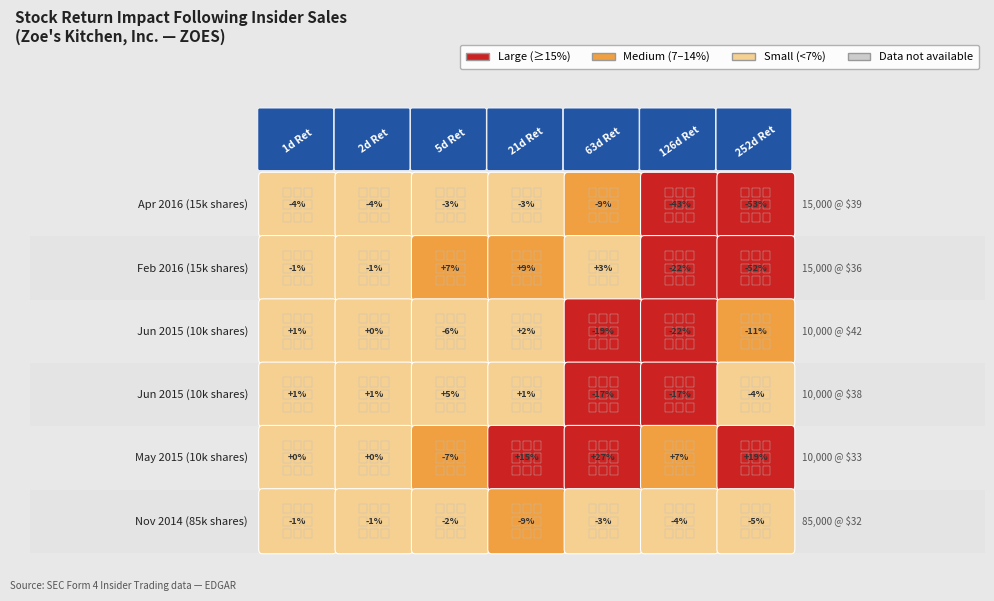

Reading left to right, what are all the values shown in this chart?

transactionShares: 15000	15000	10000	10000	10000	85000
transactionPricePerShare: 39	36	42	38	33	32